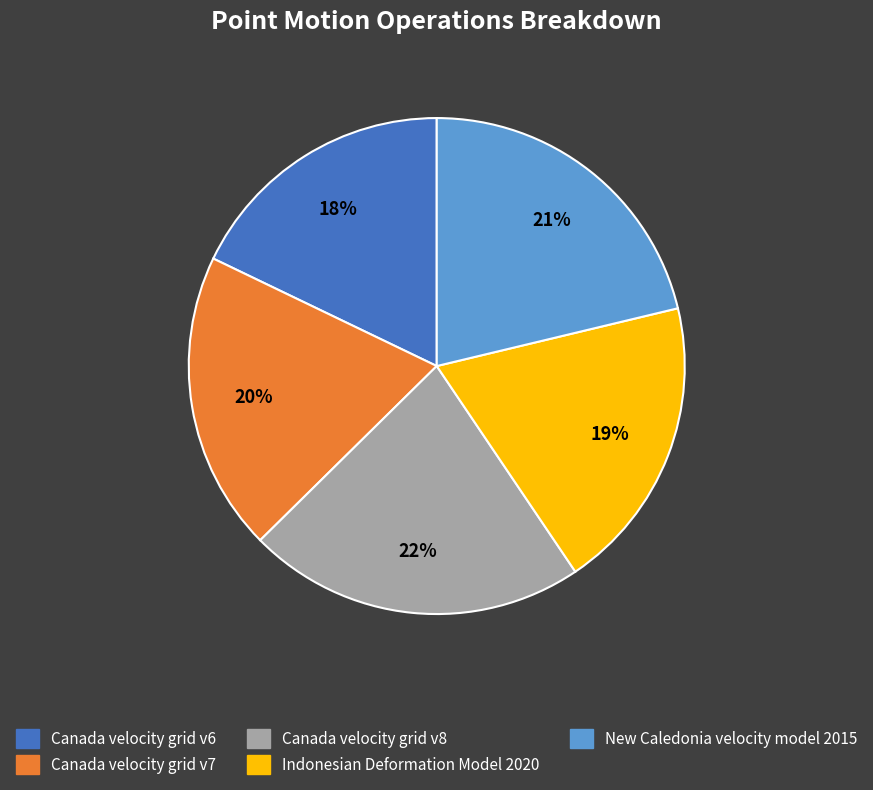

To the nearest percent, what portion does Canada velocity grid v6 represent?

18%